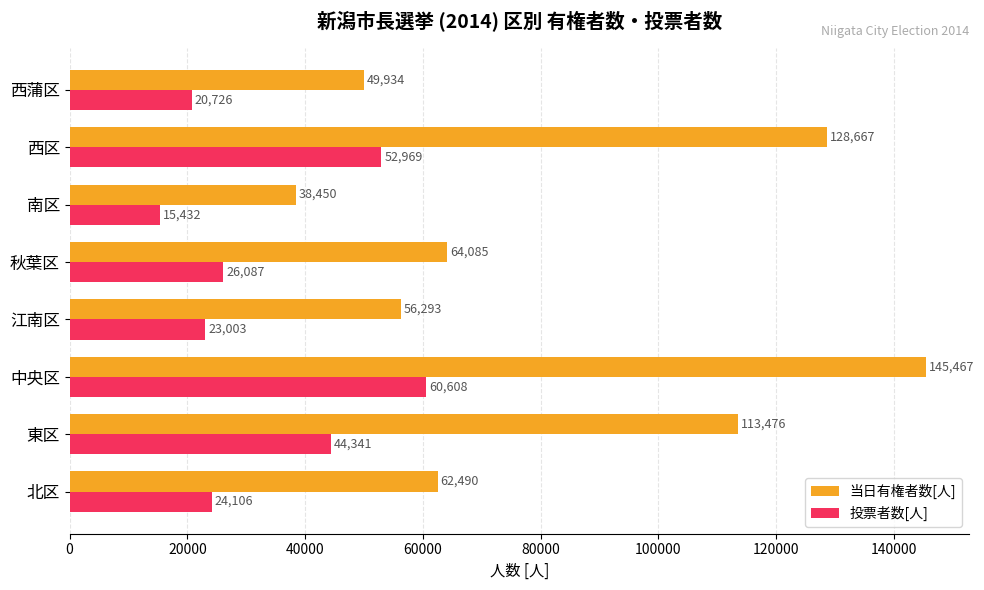

Is it true that 投票者数[人] equals 24106 at 北区?

True